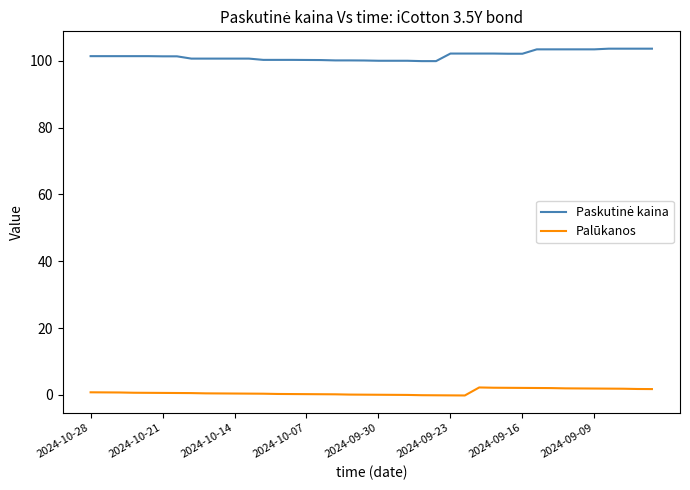

Is this an area chart (filled region under the line)?

No